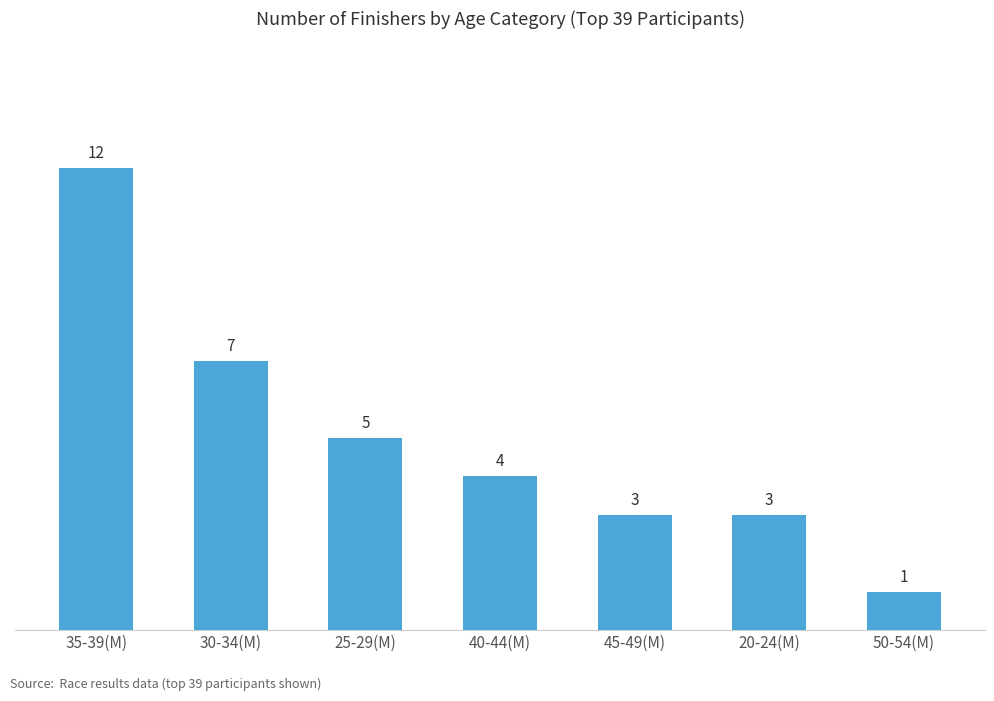

What is the ratio of the value at 40-44(M) to the value at 20-24(M)?

1.3